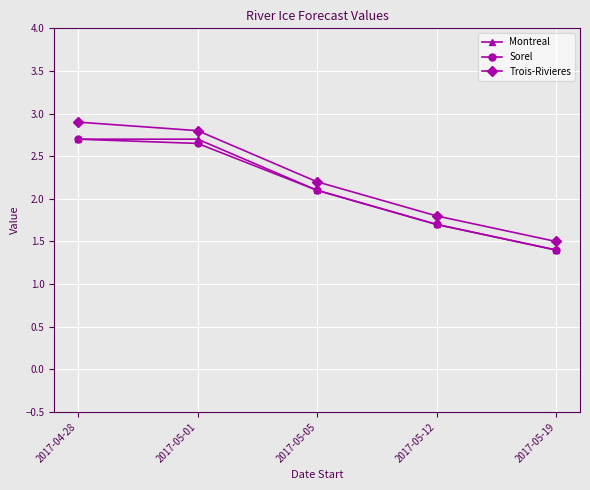

True or false: Montreal and Trois-Rivieres cross at least once.

False